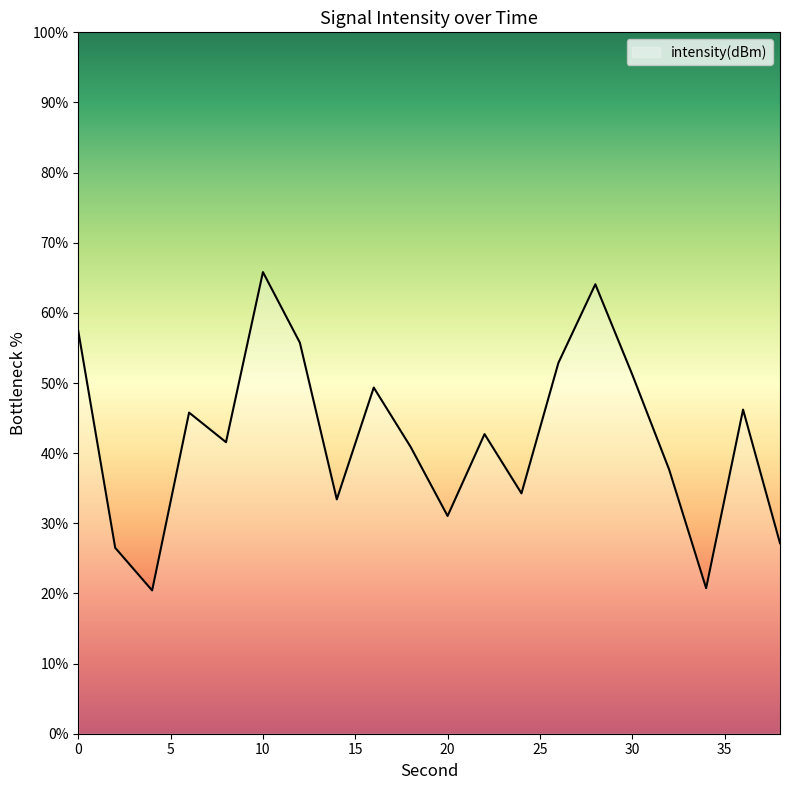

How many interior local peaks (higher than both neighbors) does the data have?

6